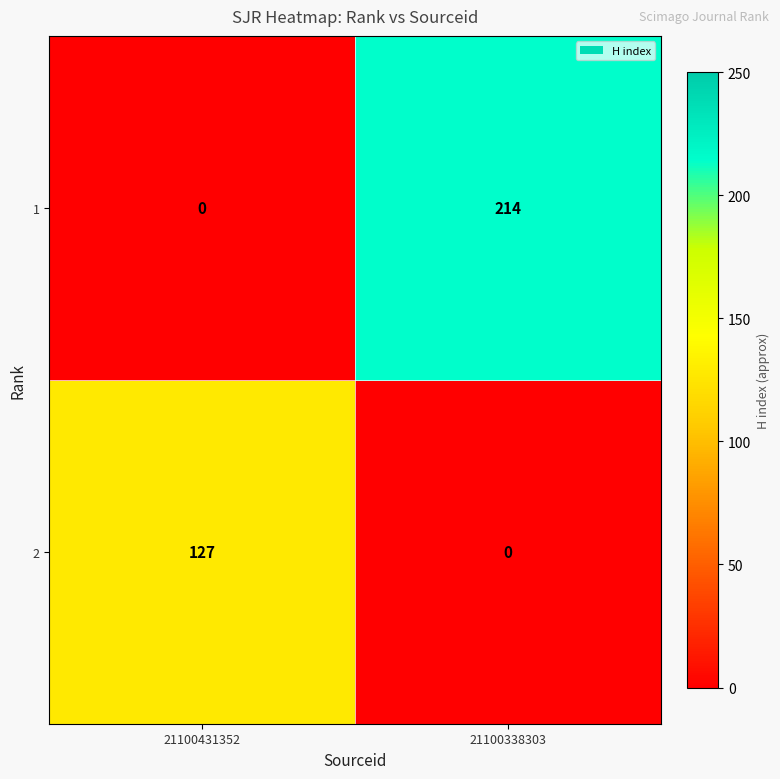

What is the total value across all series at 21100431352?

127